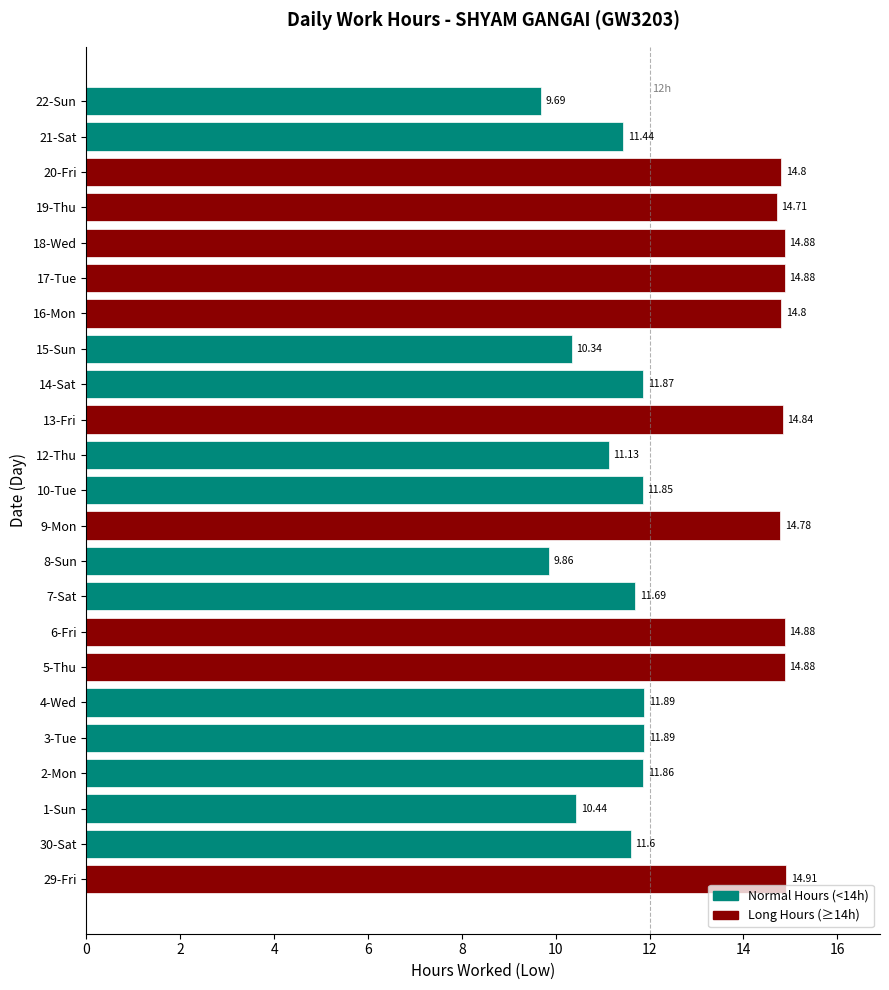

Which category has the lowest value across all series?

22-Sun